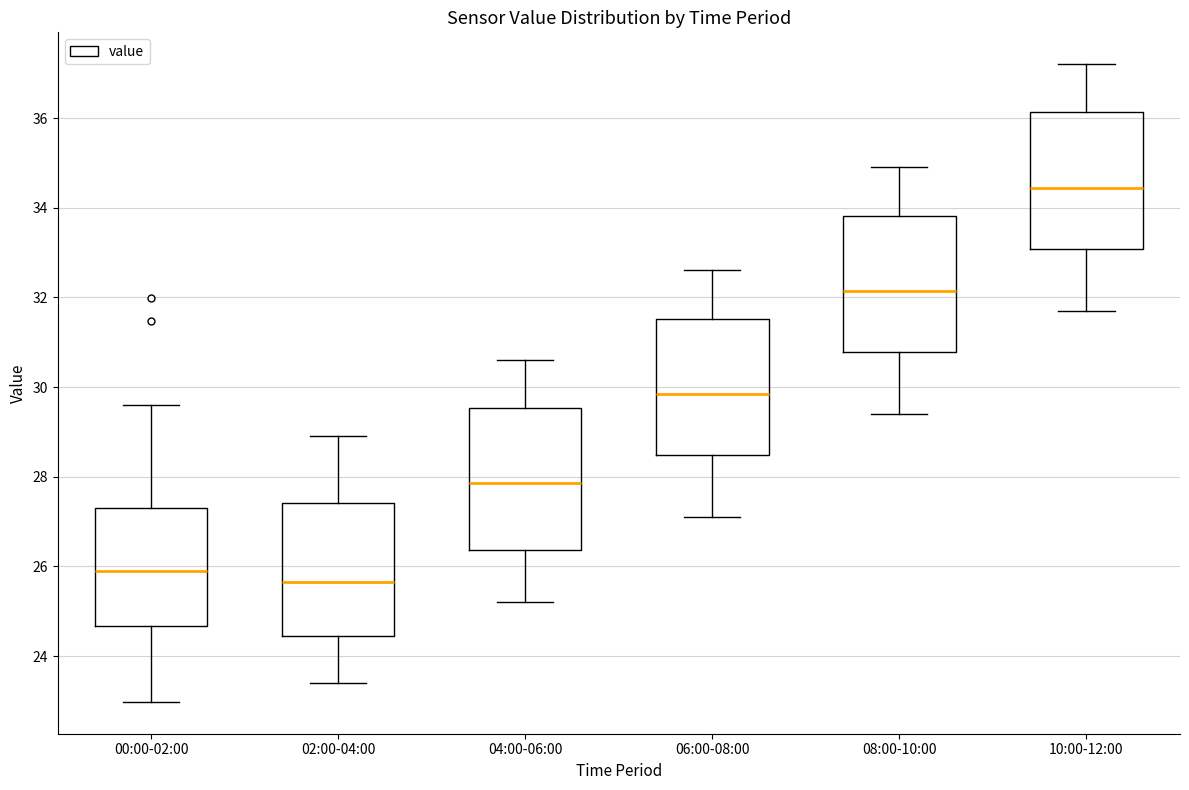

Which box has the highest median line?

10:00-12:00